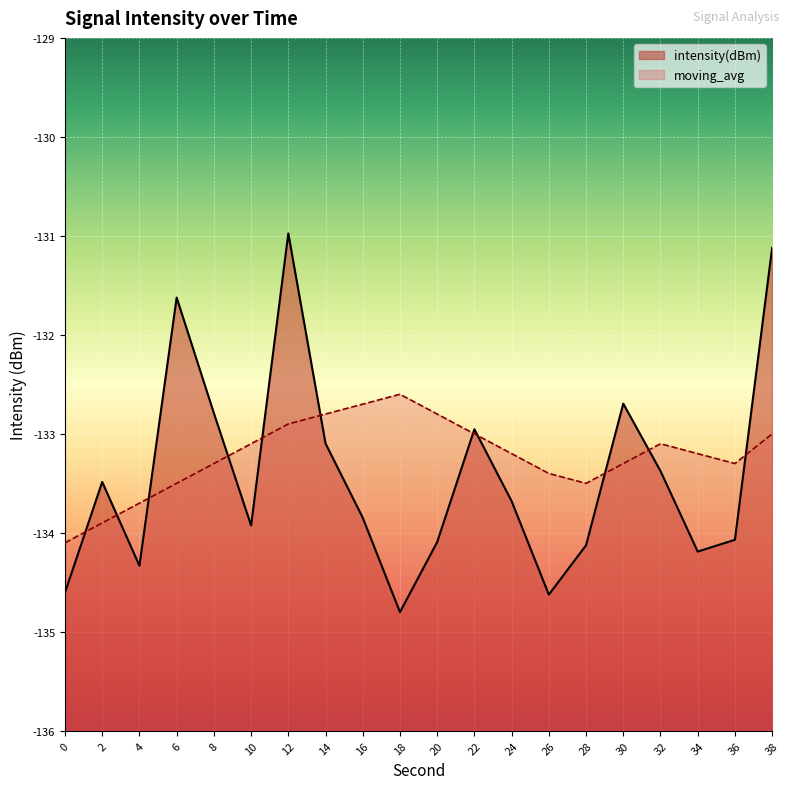

Which series has the largest range (max minus min)?

intensity(dBm)